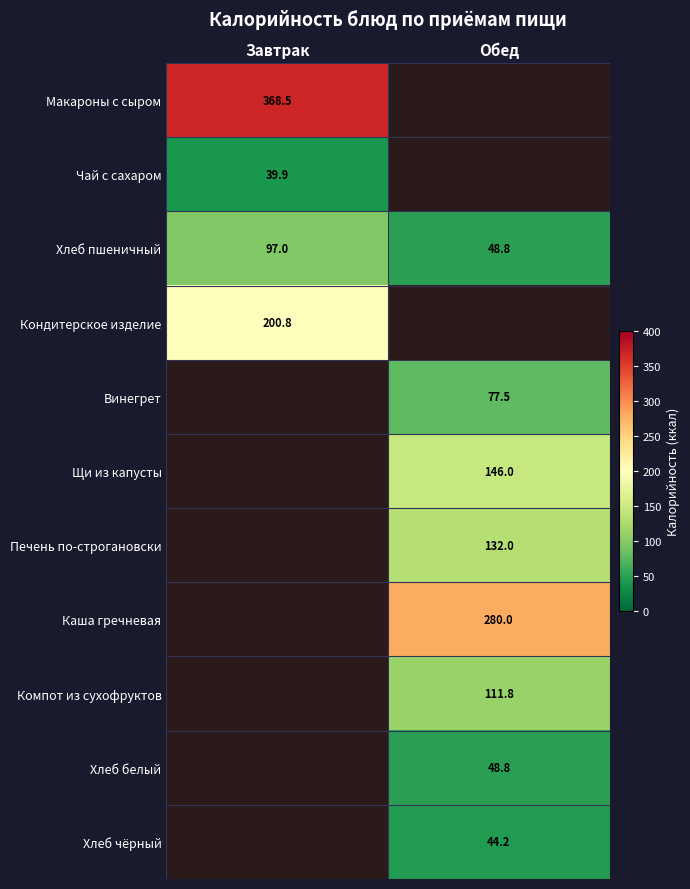

What is the approximate value of Хлеб пшеничный at Обед?

48.8